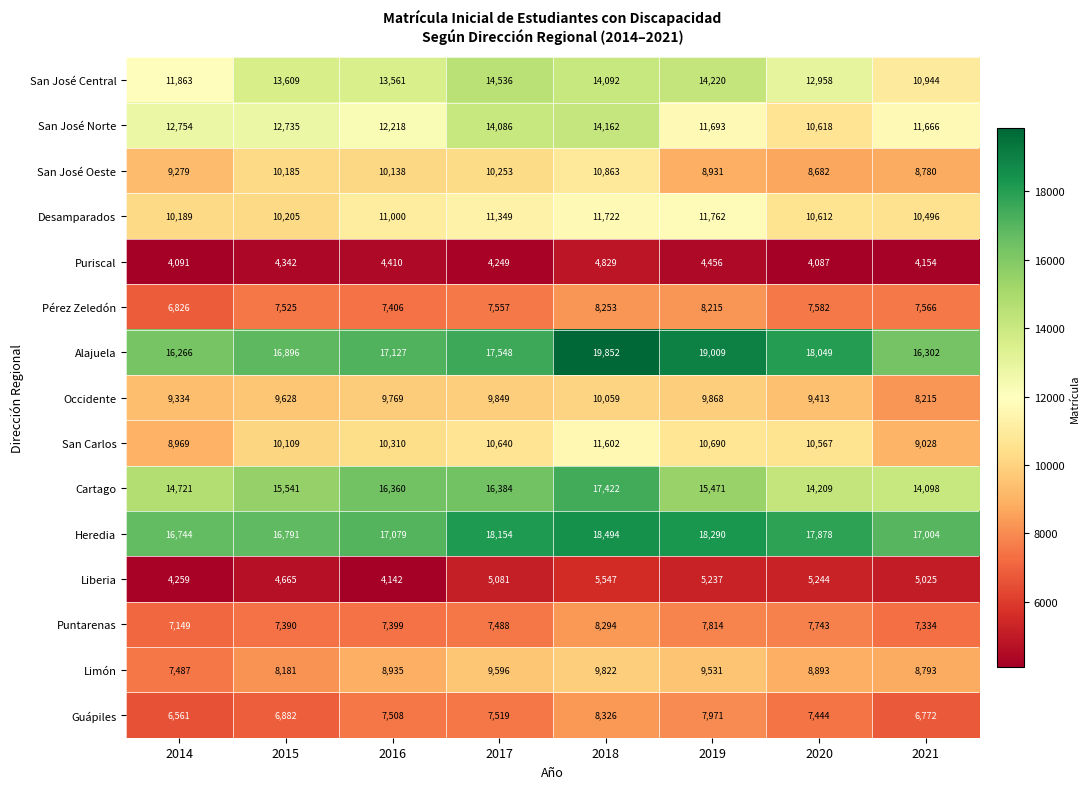

What is the average value of the Alajuela series?

17631